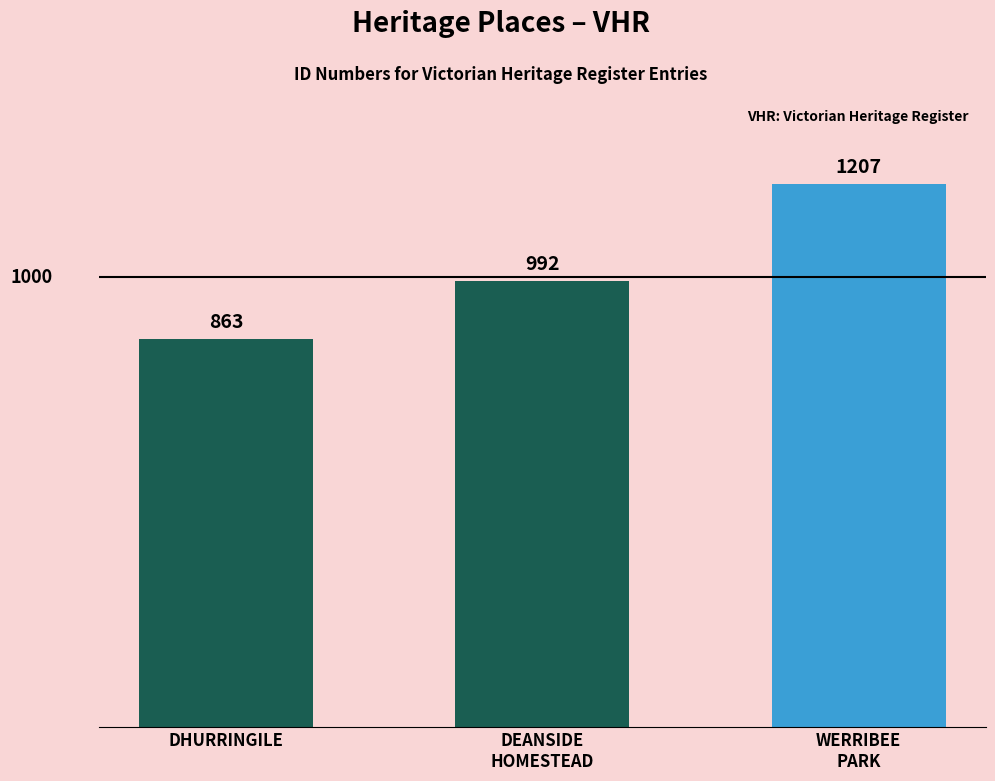

How many bars are there in total?

3